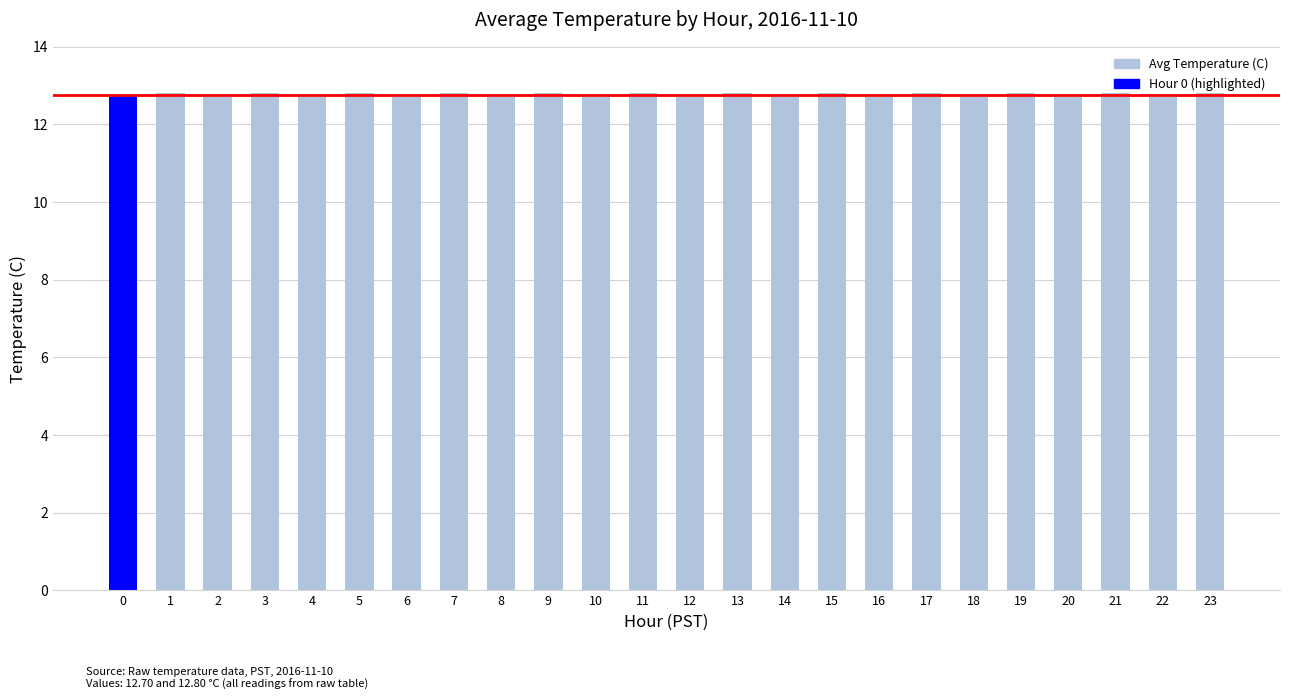

Are the bars horizontal?

No